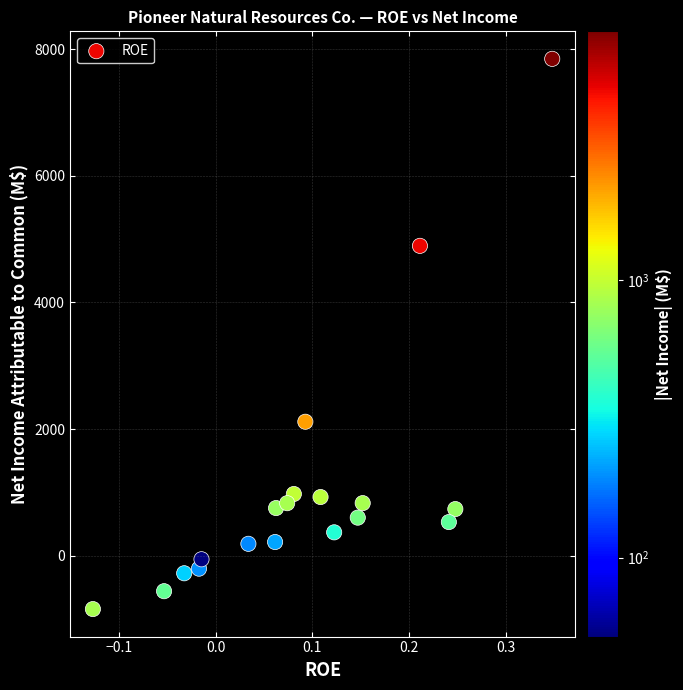

How many points are shown in the scatter plot?

19